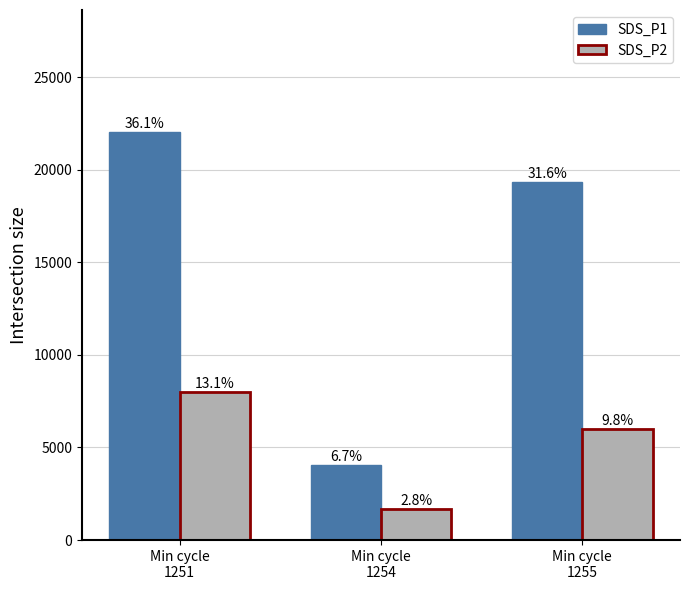

What is the average value of the SDS_P2 series?

5220